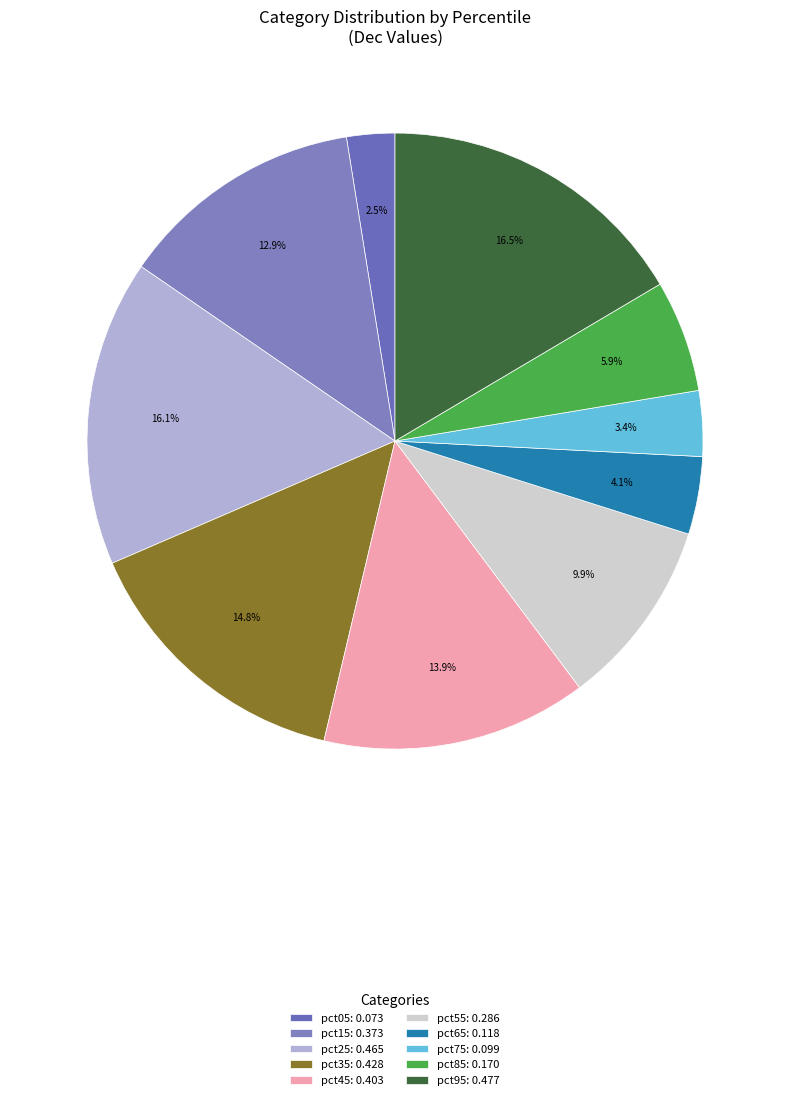

The pct55 slice represents 16% of the pie. True or false?

False